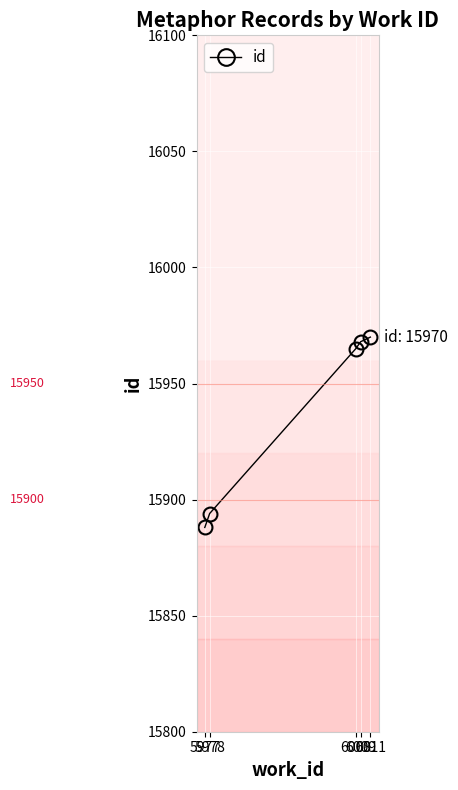

Reading left to right, list all the values displayed in this chart.

15888	15894	15965	15968	15970